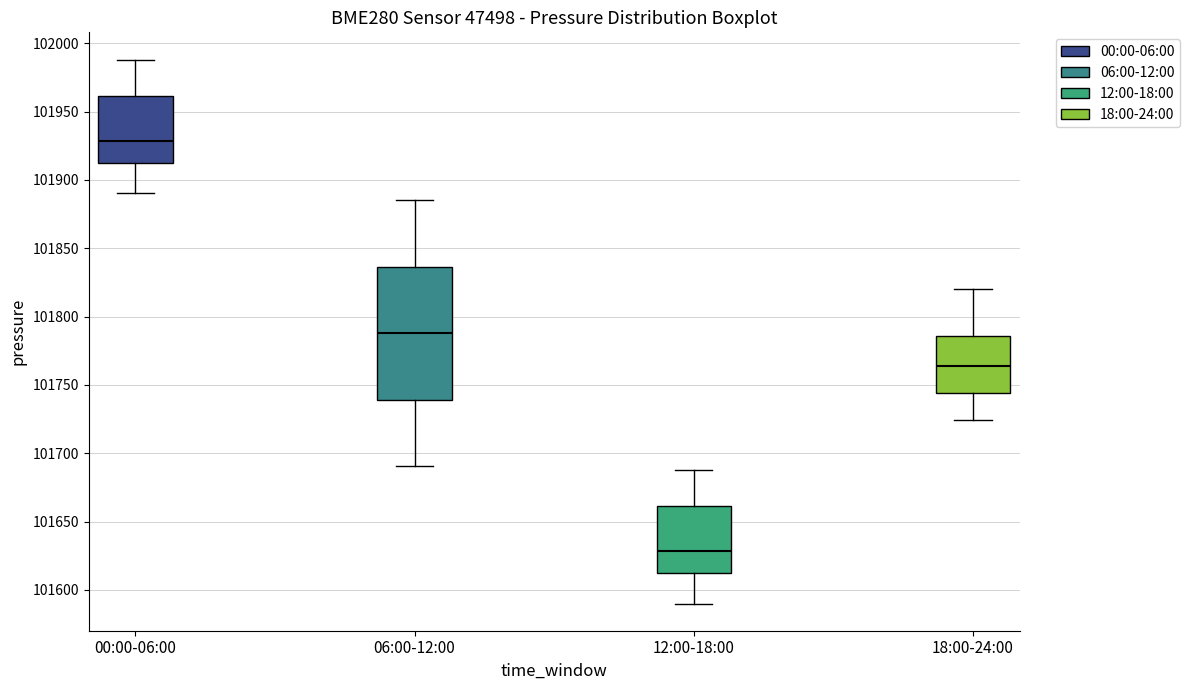

Reading left to right, read every box against the y-axis: the position of its median line, the range the box covers, and the ends of its whiskers. The values are not printed on the chart, so give them approximately, as read against the axis.

00:00-06:00: median 101930, box 101910 to 101960, whiskers 101890 to 101990
06:00-12:00: median 101790, box 101740 to 101835, whiskers 101690 to 101885
12:00-18:00: median 101630, box 101610 to 101660, whiskers 101590 to 101690
18:00-24:00: median 101765, box 101745 to 101785, whiskers 101725 to 101820